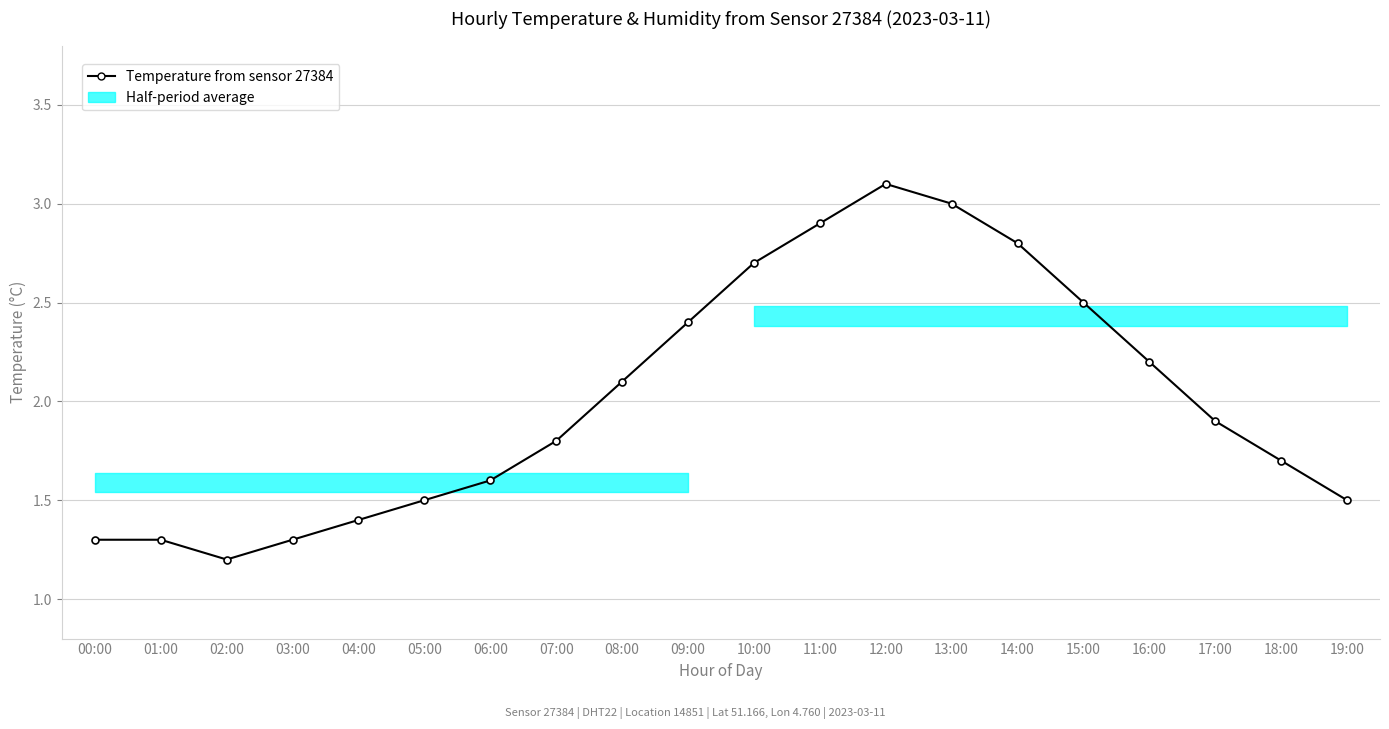

Rank the categories by value from highest to lowest.

12:00, 13:00, 11:00, 14:00, 10:00, 15:00, 09:00, 16:00, 08:00, 17:00, 07:00, 18:00, 06:00, 05:00, 19:00, 04:00, 00:00, 01:00, 03:00, 02:00